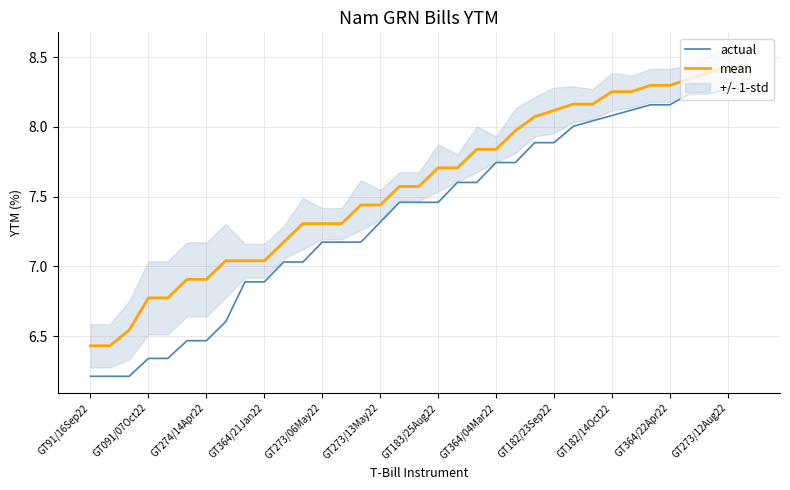

True or false: mean and actual intersect in this chart.

False